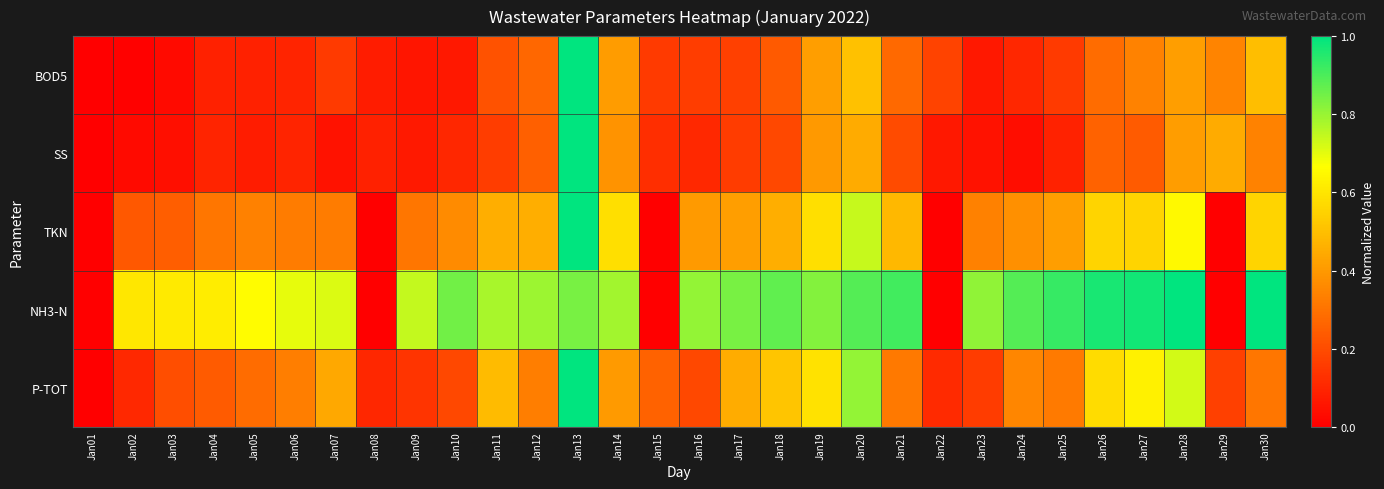

At Jan16, list the series in order from smallest to largest.

SS, BOD5, P-TOT, TKN, NH3-N